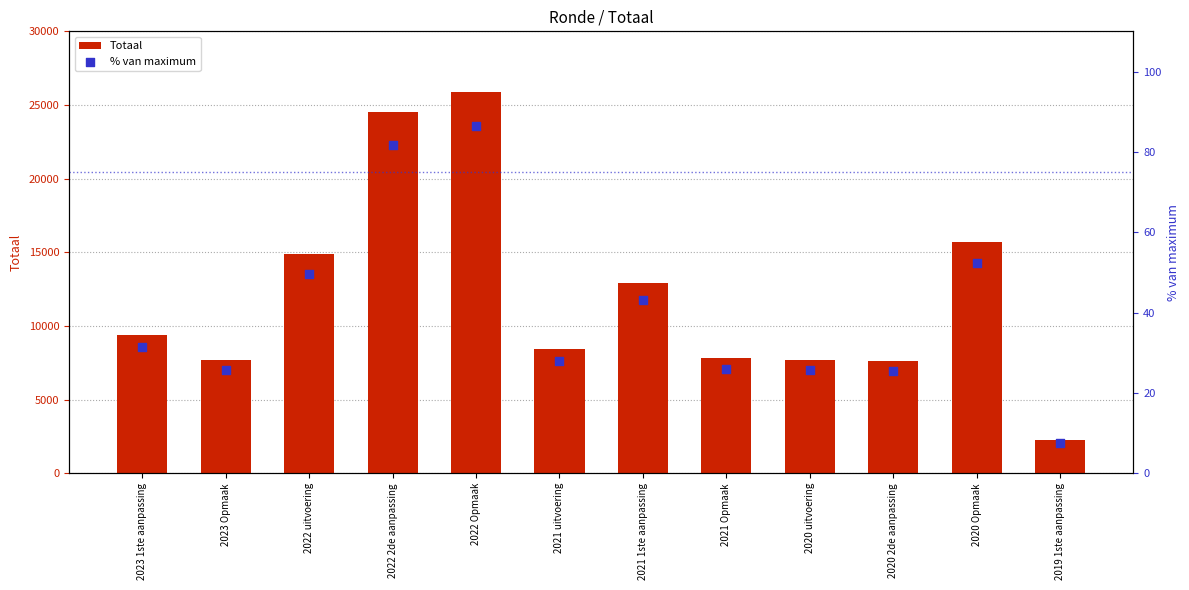

Which series has the largest total across all categories?

Totaal